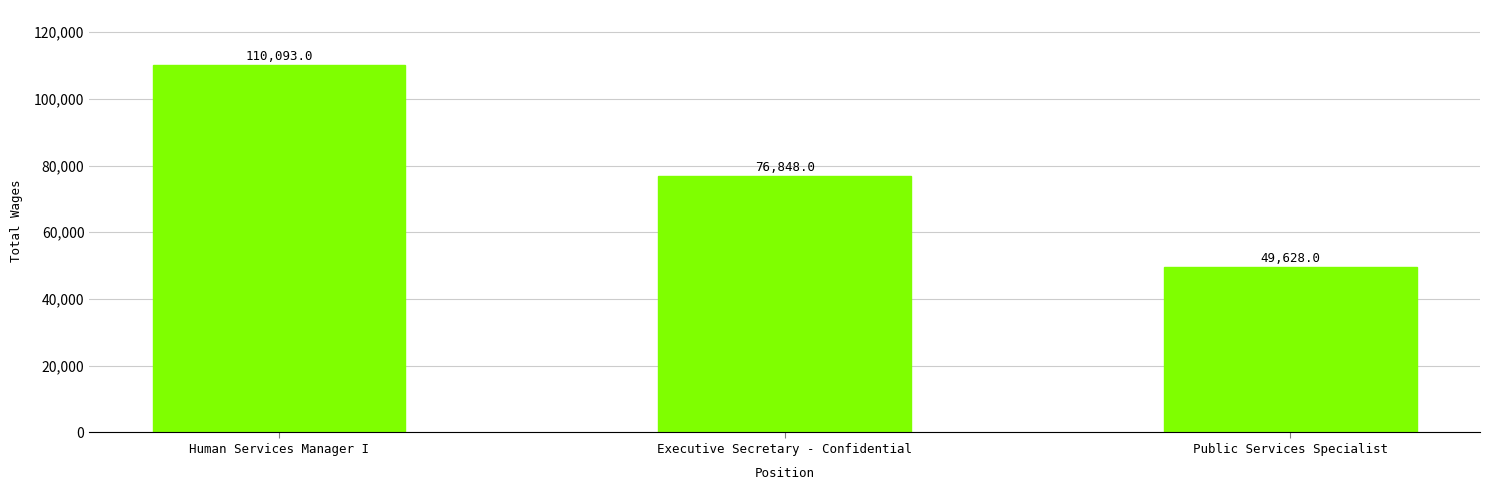

What is the sum of the values at Human Services Manager I and Executive Secretary - Confidential?

186941